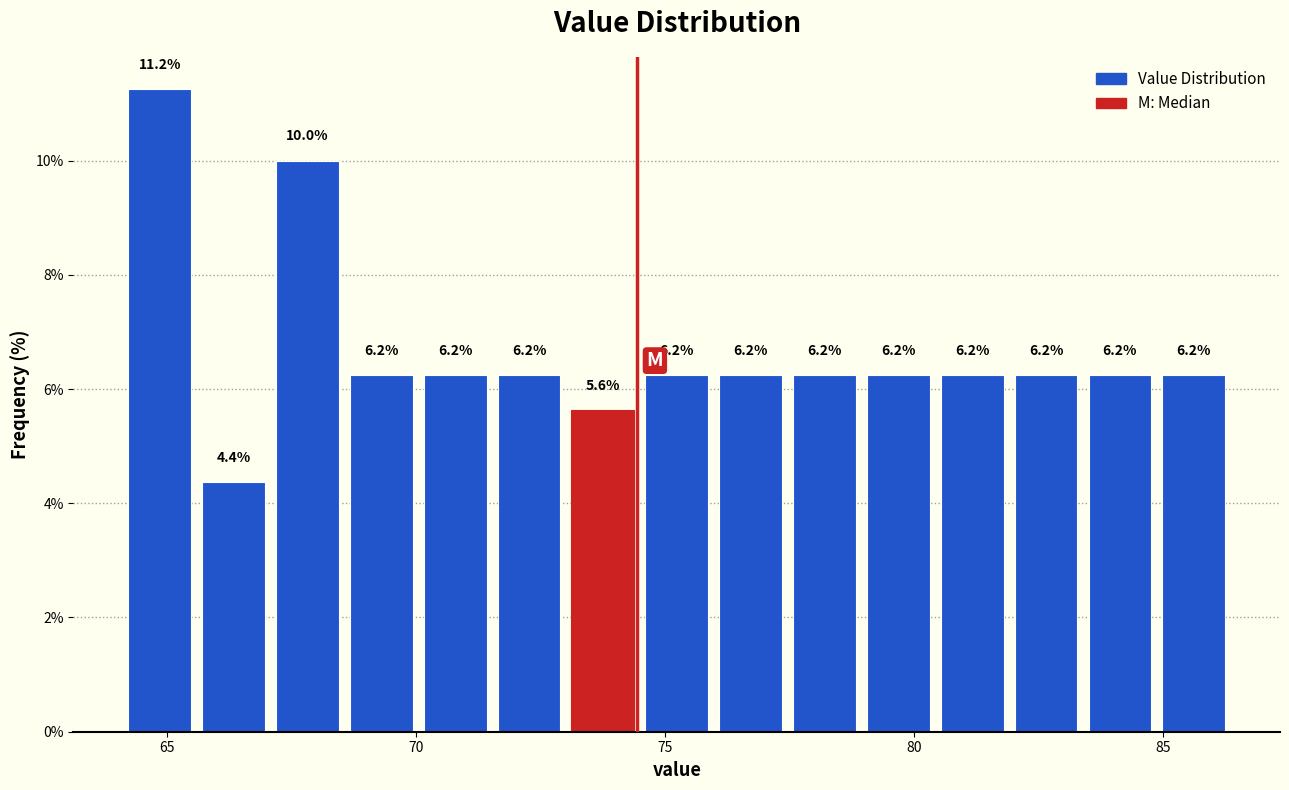

Read against the x-axis, roughly where is the centre of the tallest bar?

65.0